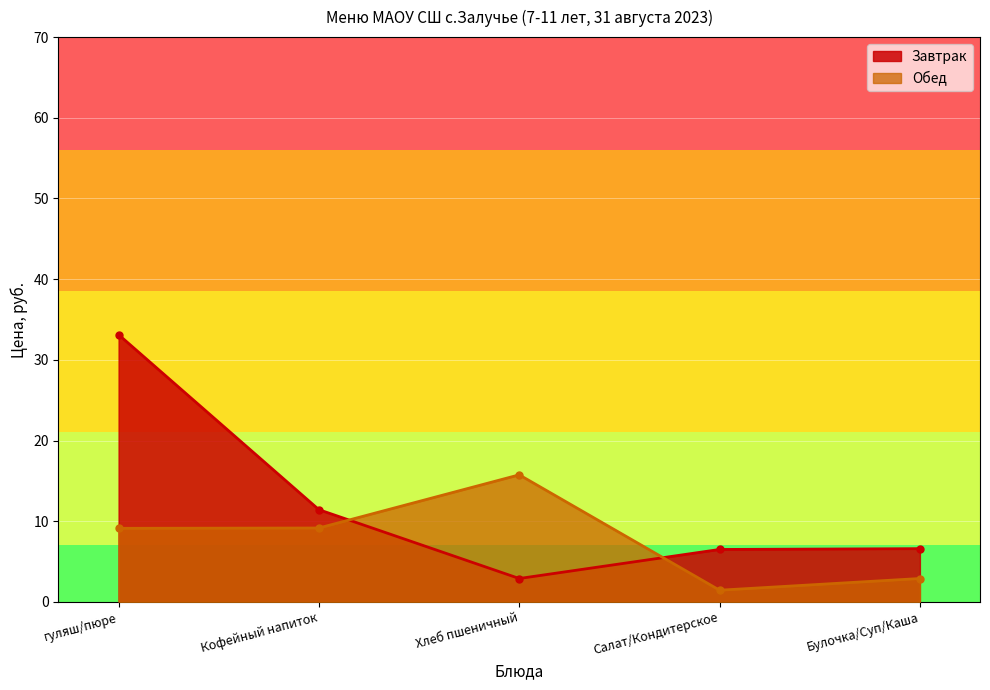

Where is Обед nearest to the value 8?

гуляш/пюре